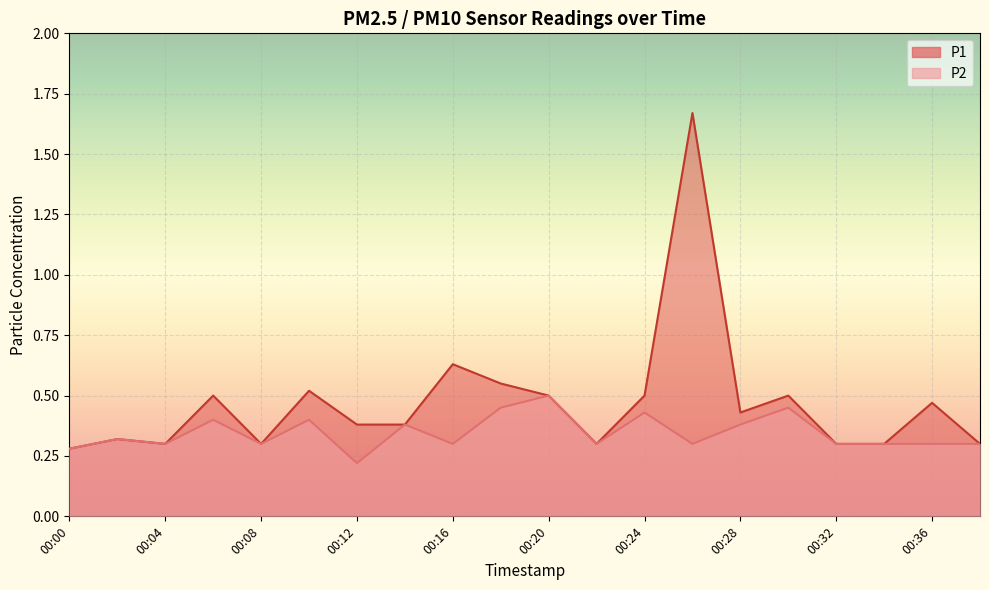

Is it true that P1 equals 0.2 at 00:16?

False